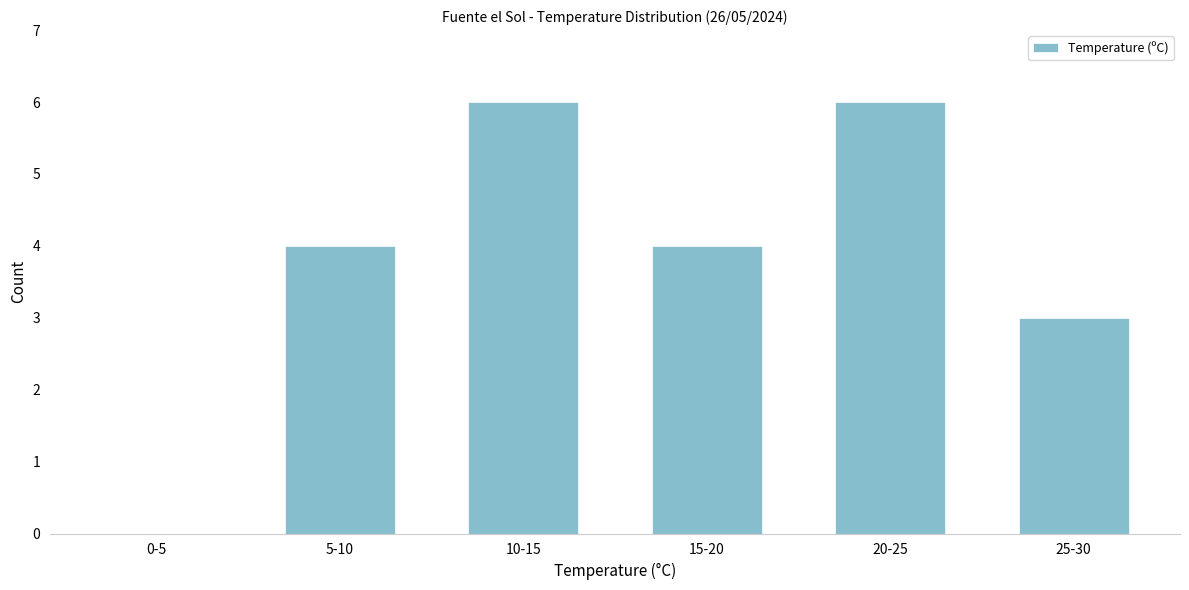

Reading left to right, extract all data points from this chart.

0-5=0	5-10=4	10-15=6	15-20=4	20-25=6	25-30=3